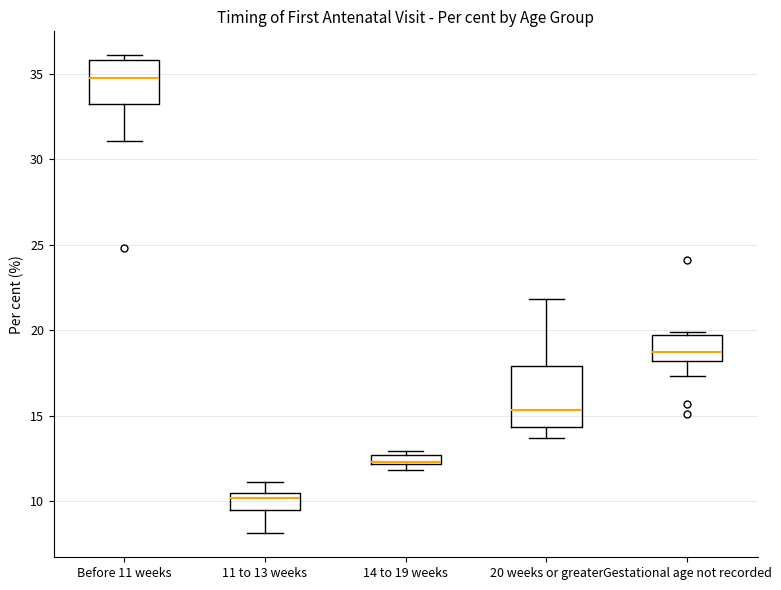

Where is the upper edge of the box for Gestational age not recorded on the y-axis? The values are not printed on the chart, so give them approximately, as read against the axis.

19.5